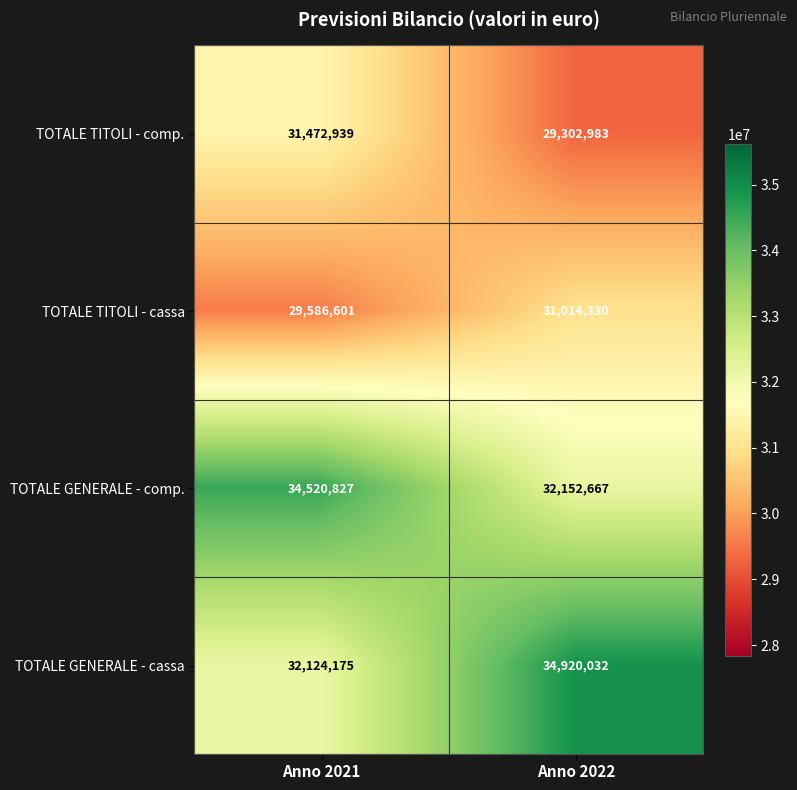

What is the total value across all series at Anno 2021?

127704542